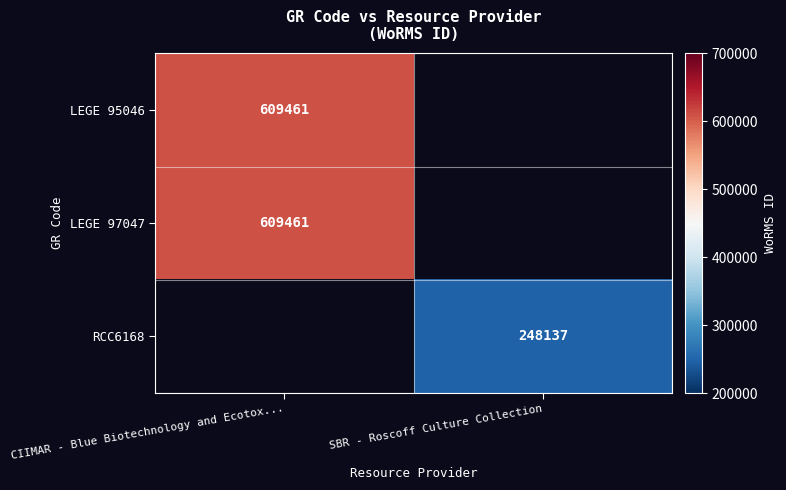

The LEGE 97047 series shows 609461 at CIIMAR - Blue Biotechnology and Ecotox.... True or false?

True